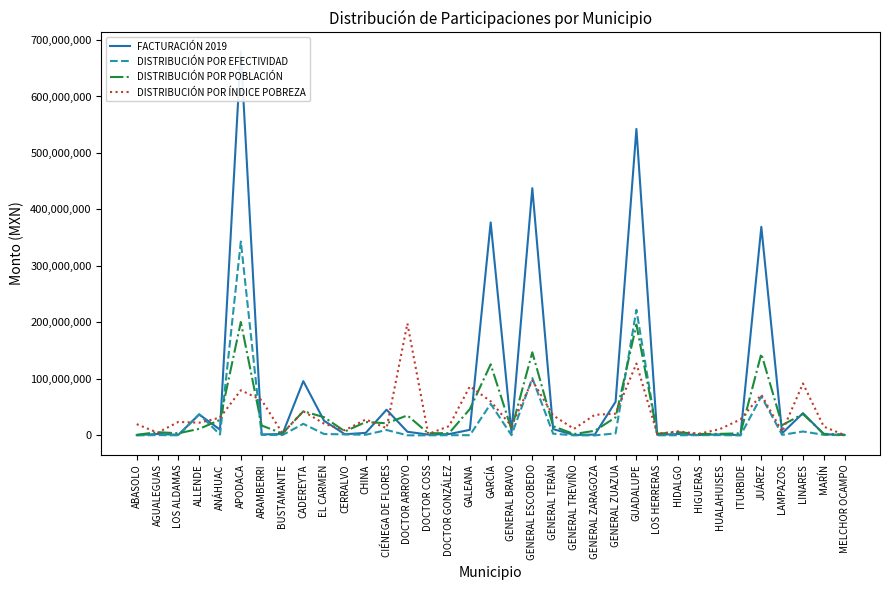

What is the label of the 30th point from the left?

ITURBIDE